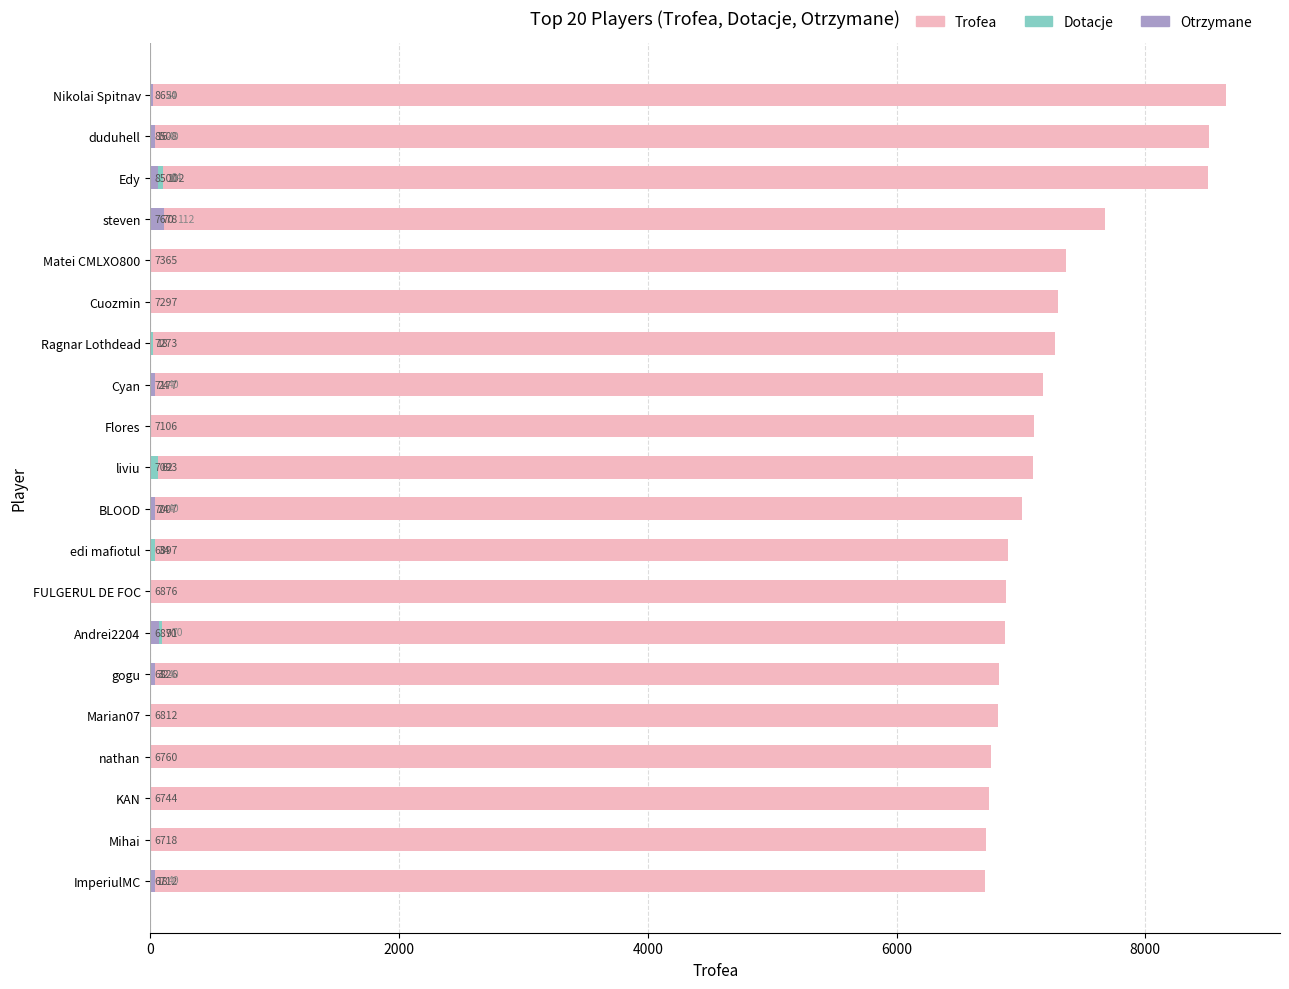

What position from the left is FULGERUL DE FOC?

13